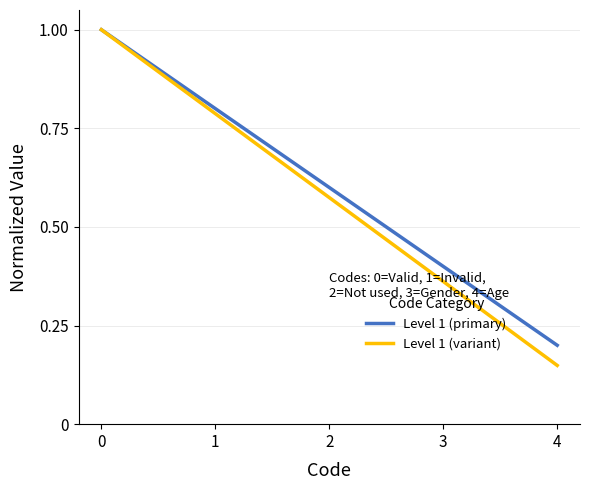

What is the greatest value displayed?

1.0